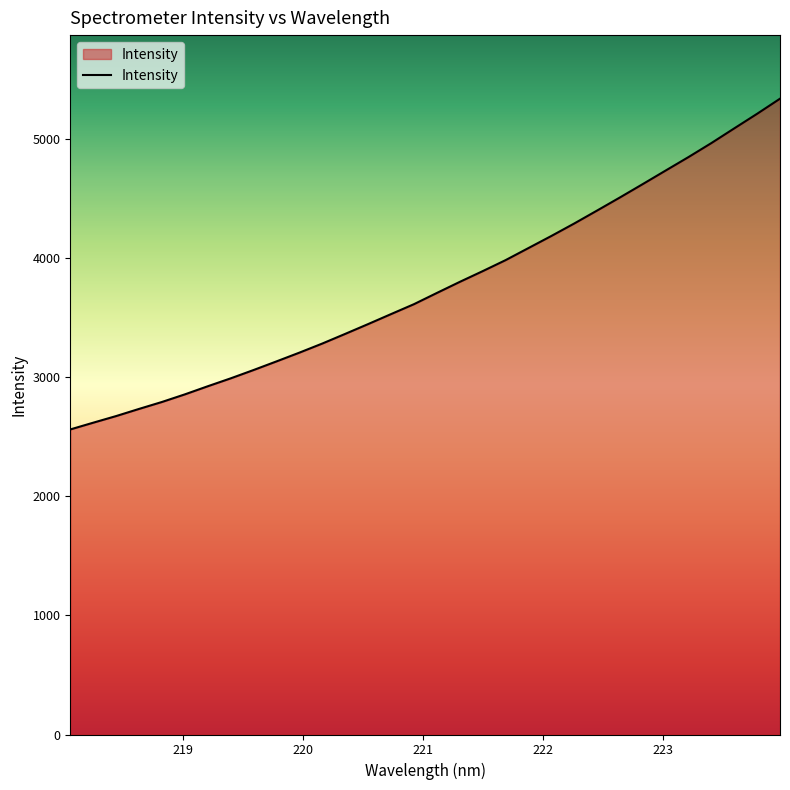

What is the minimum value shown in the chart?

2559.4